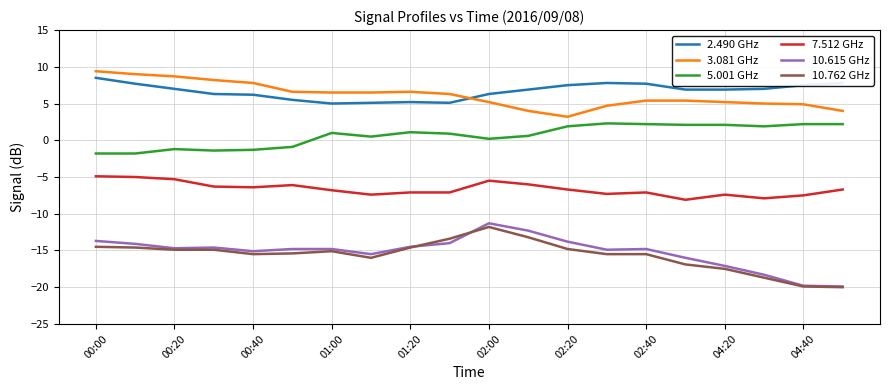

What is the maximum value shown in the chart?

9.4